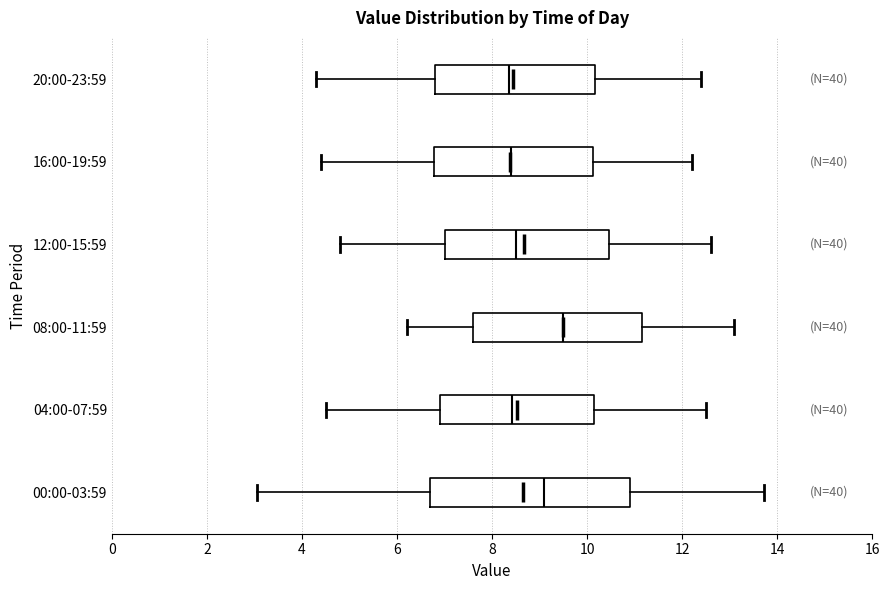

Reading bottom to top, transcribe this box plot: for each box, give where its median line is, the range the box spans, and where its two whiskers end, as read against the x-axis. The values are not printed on the chart, so give them approximately, as read against the axis.

00:00-03:59: median 9.0, box 6.6 to 11.0, whiskers 3.0 to 13.8
04:00-07:59: median 8.4, box 7.0 to 10.2, whiskers 4.6 to 12.6
08:00-11:59: median 9.6, box 7.6 to 11.2, whiskers 6.2 to 13.2
12:00-15:59: median 8.6, box 7.0 to 10.4, whiskers 4.8 to 12.6
16:00-19:59: median 8.4, box 6.8 to 10.2, whiskers 4.4 to 12.2
20:00-23:59: median 8.4, box 6.8 to 10.2, whiskers 4.4 to 12.4